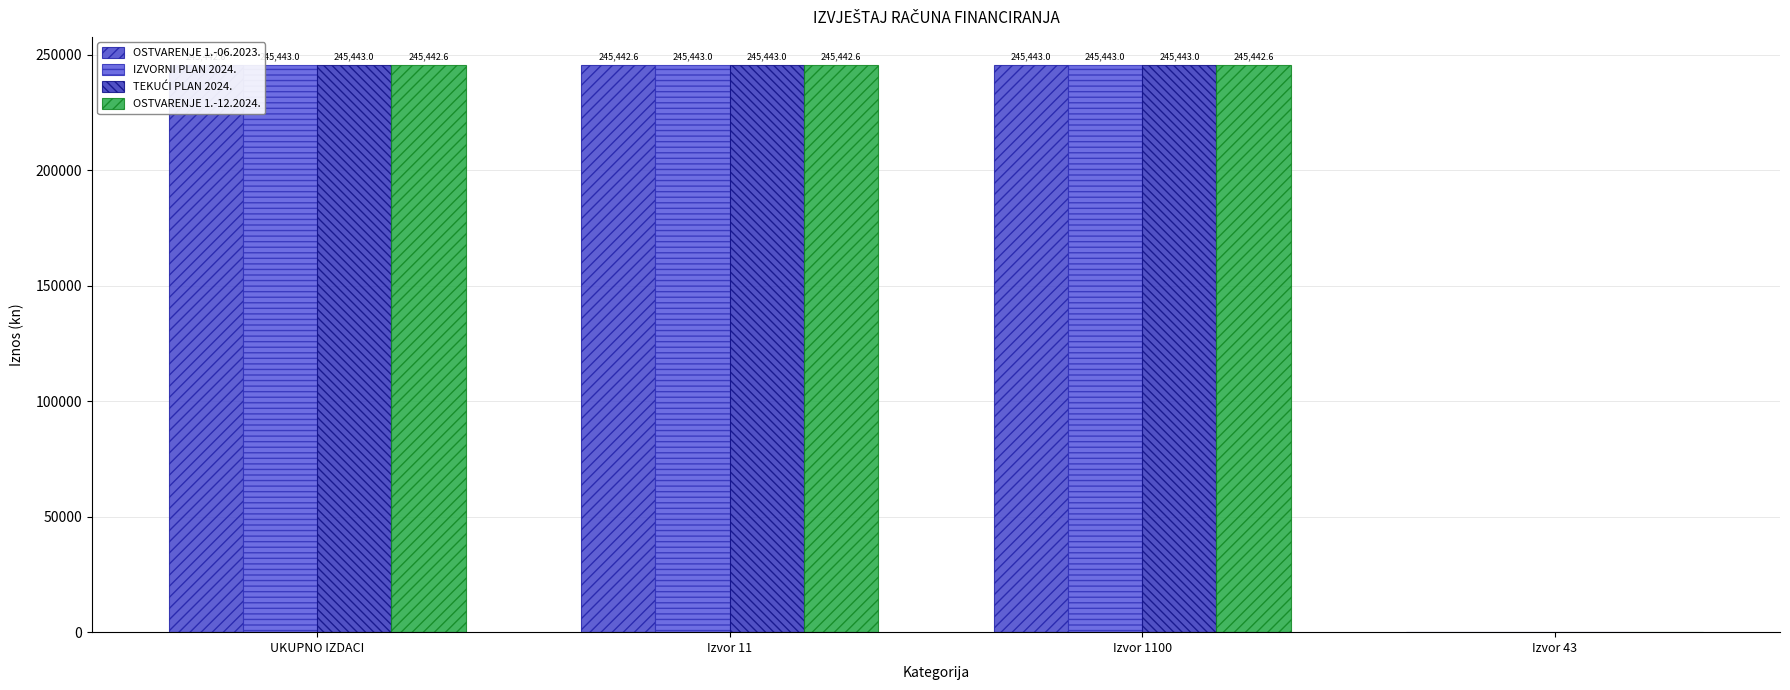

How many values in the OSTVARENJE 1.-06.2023. series exceed 245442?

3